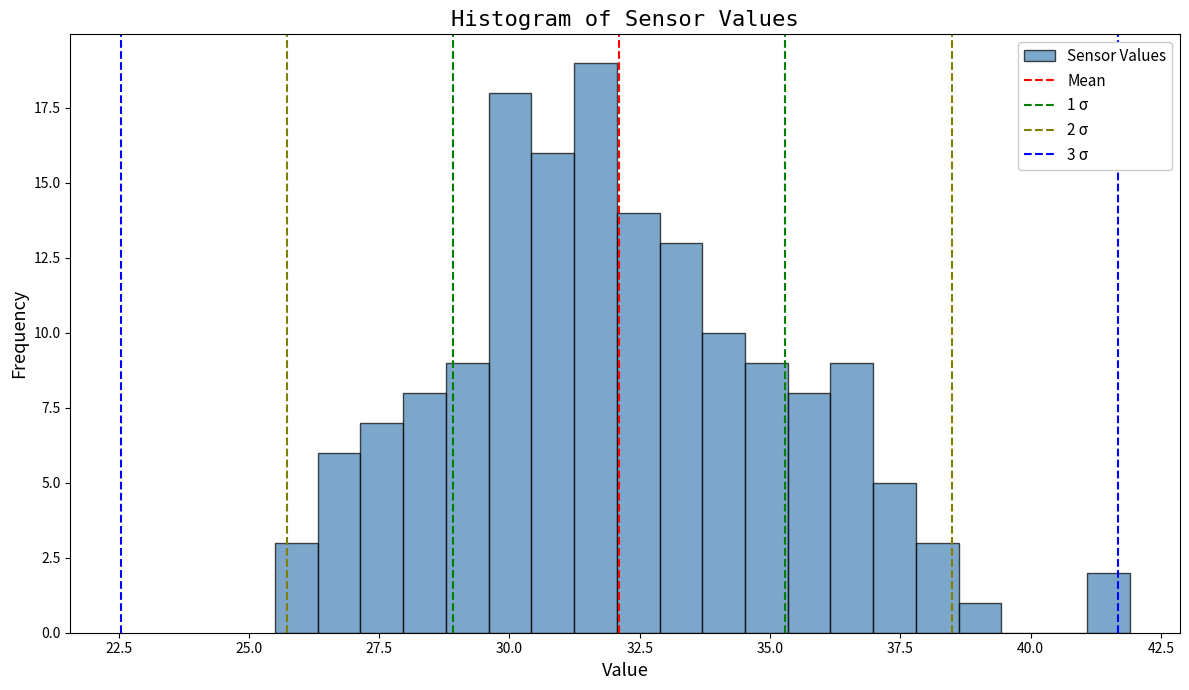

Around what value on the x-axis is the tallest bar? Give the approximate position of its centre, as read against the axis.

31.5